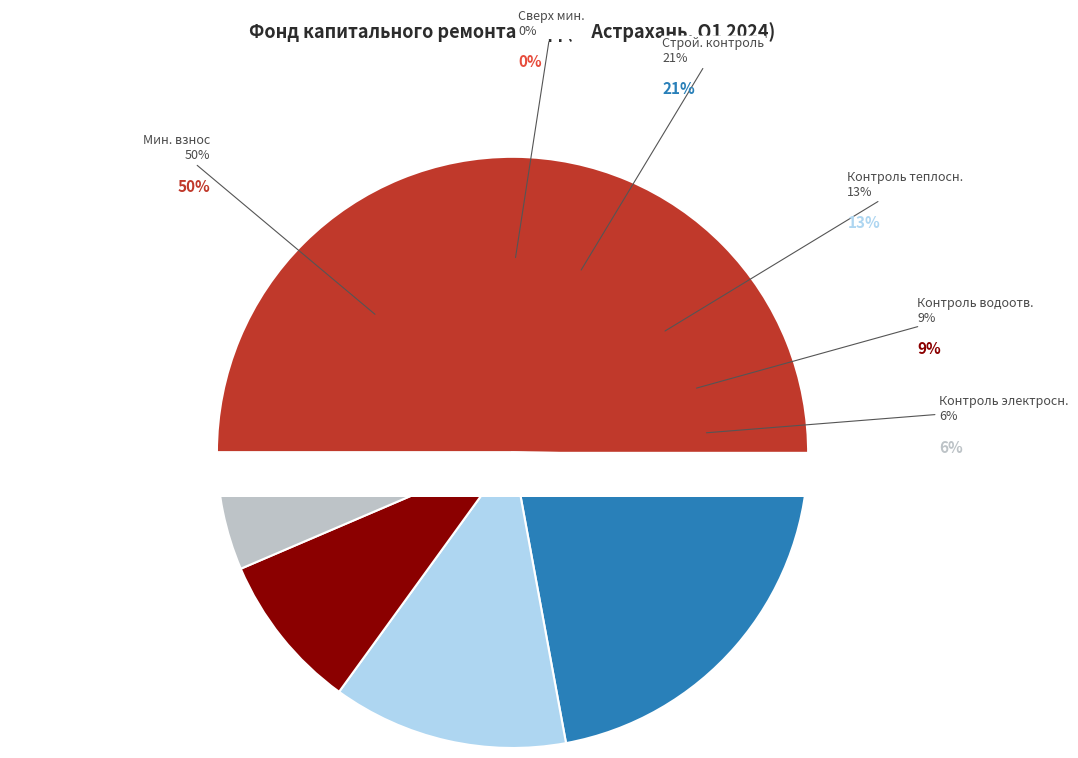

What is the total percentage of Строительный контроль водоотведения and Строительный контроль?

30.0%